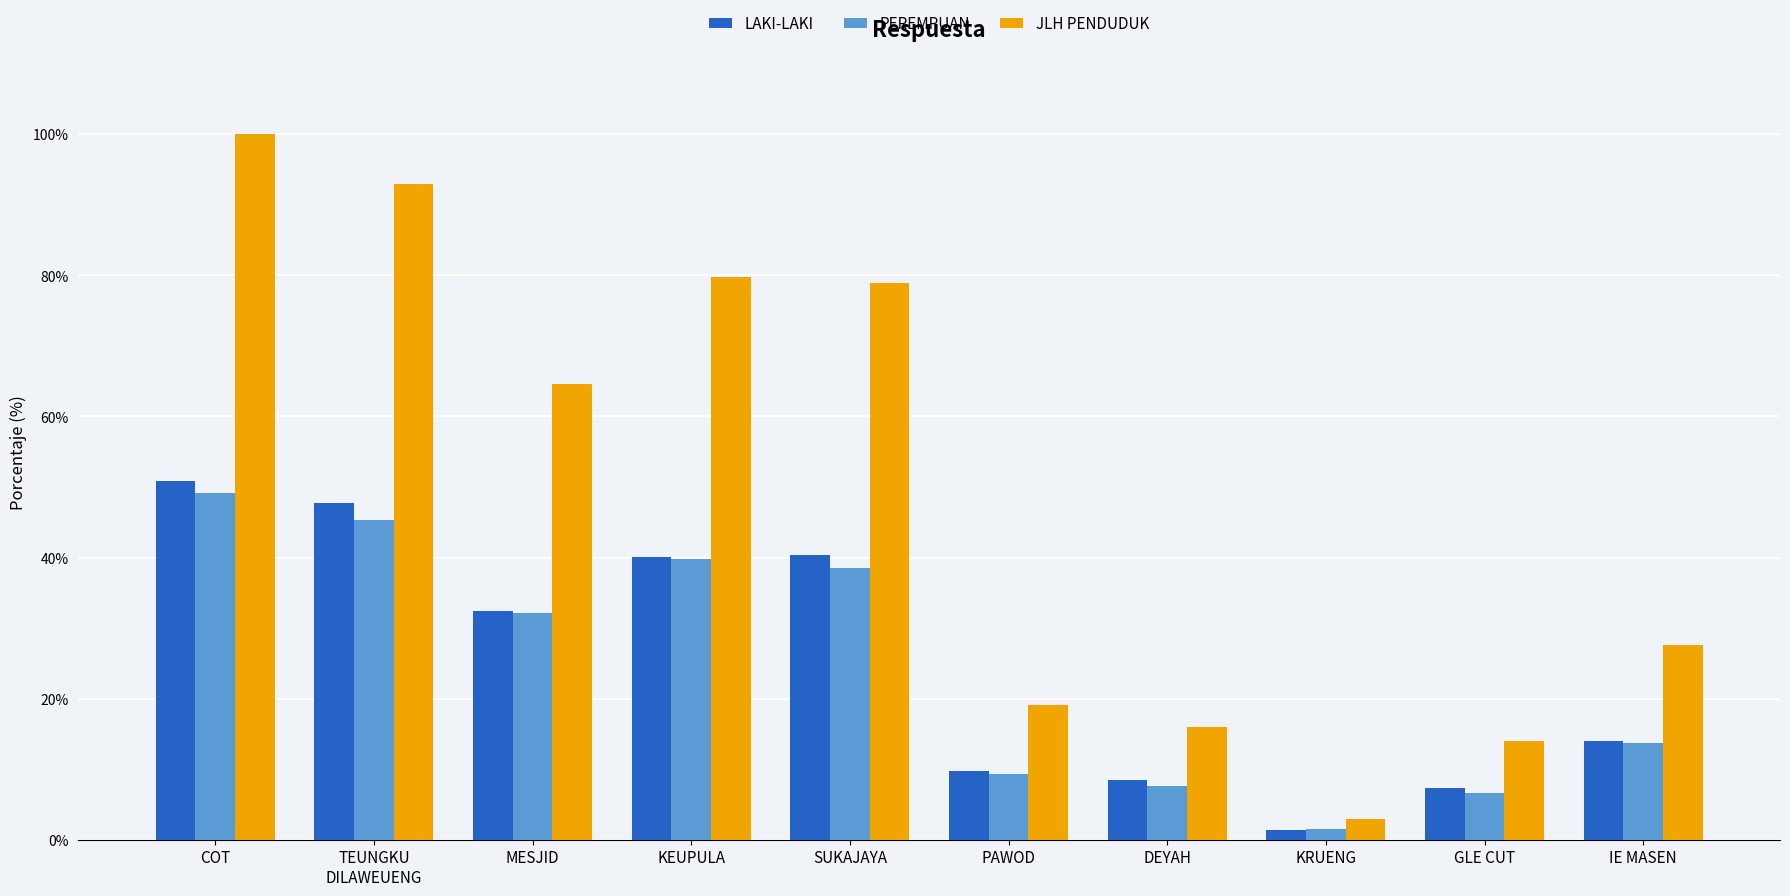

What is the value of the LAKI-LAKI bar at the 5th from the left?

40.3